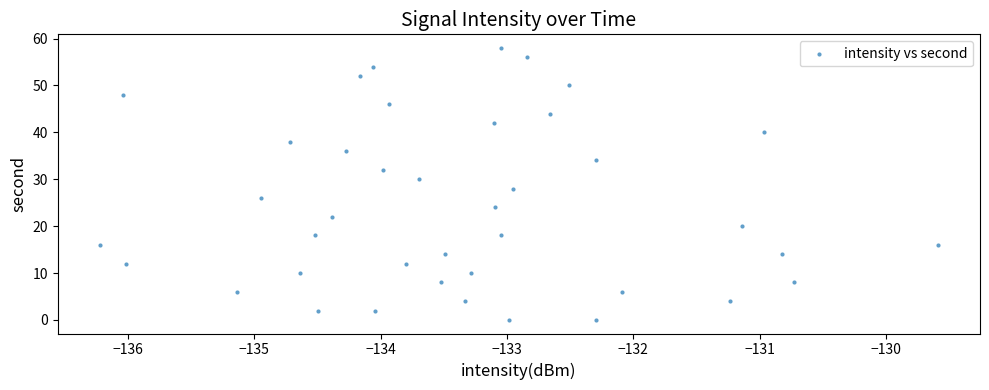

What is the range of Y values (max minus min)?

58